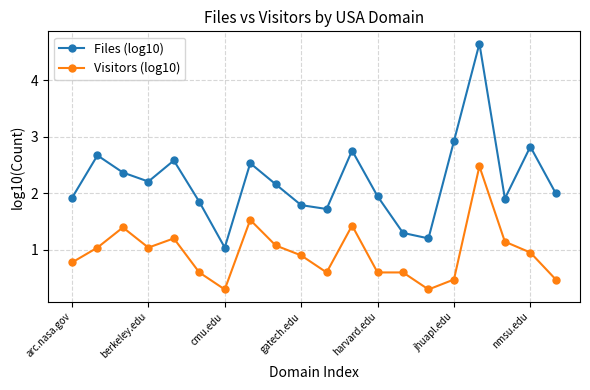

What is the value of the Visitors (log10) point at the 16th from the left?

0.5